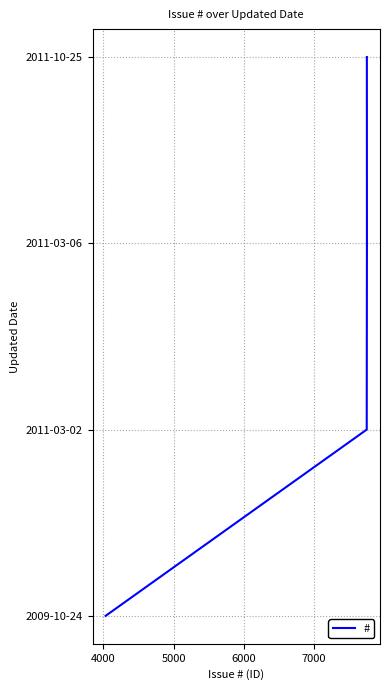

How many positive values are there?

3